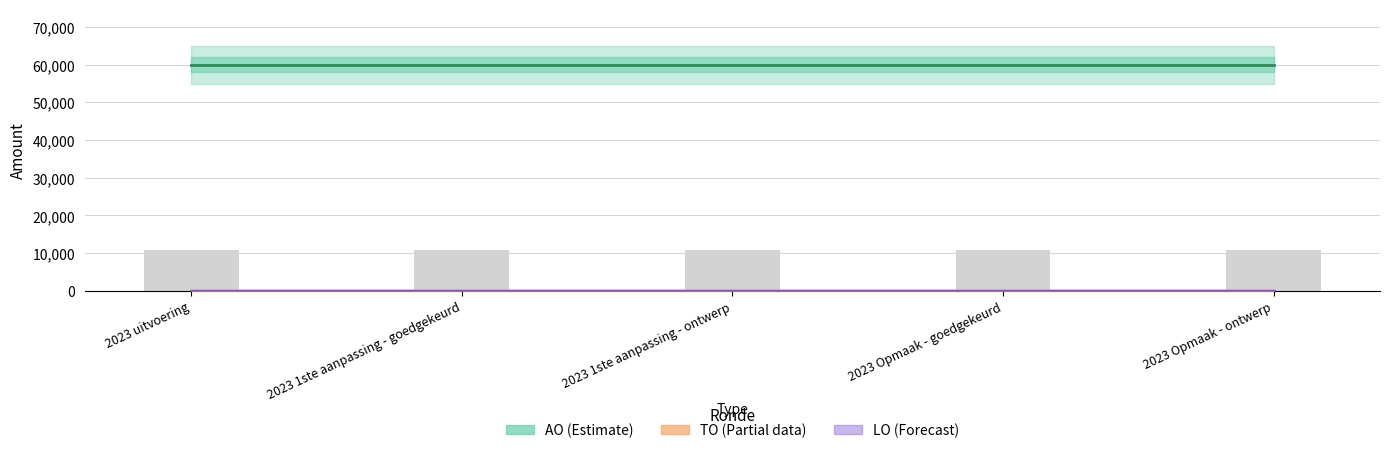

What is the label of the 5th bar from the left?

2023 Opmaak - ontwerp